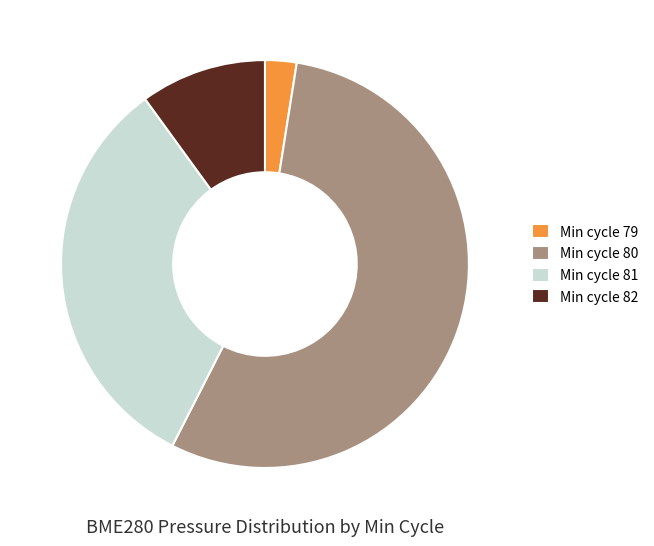

How many segments does this pie chart have?

4